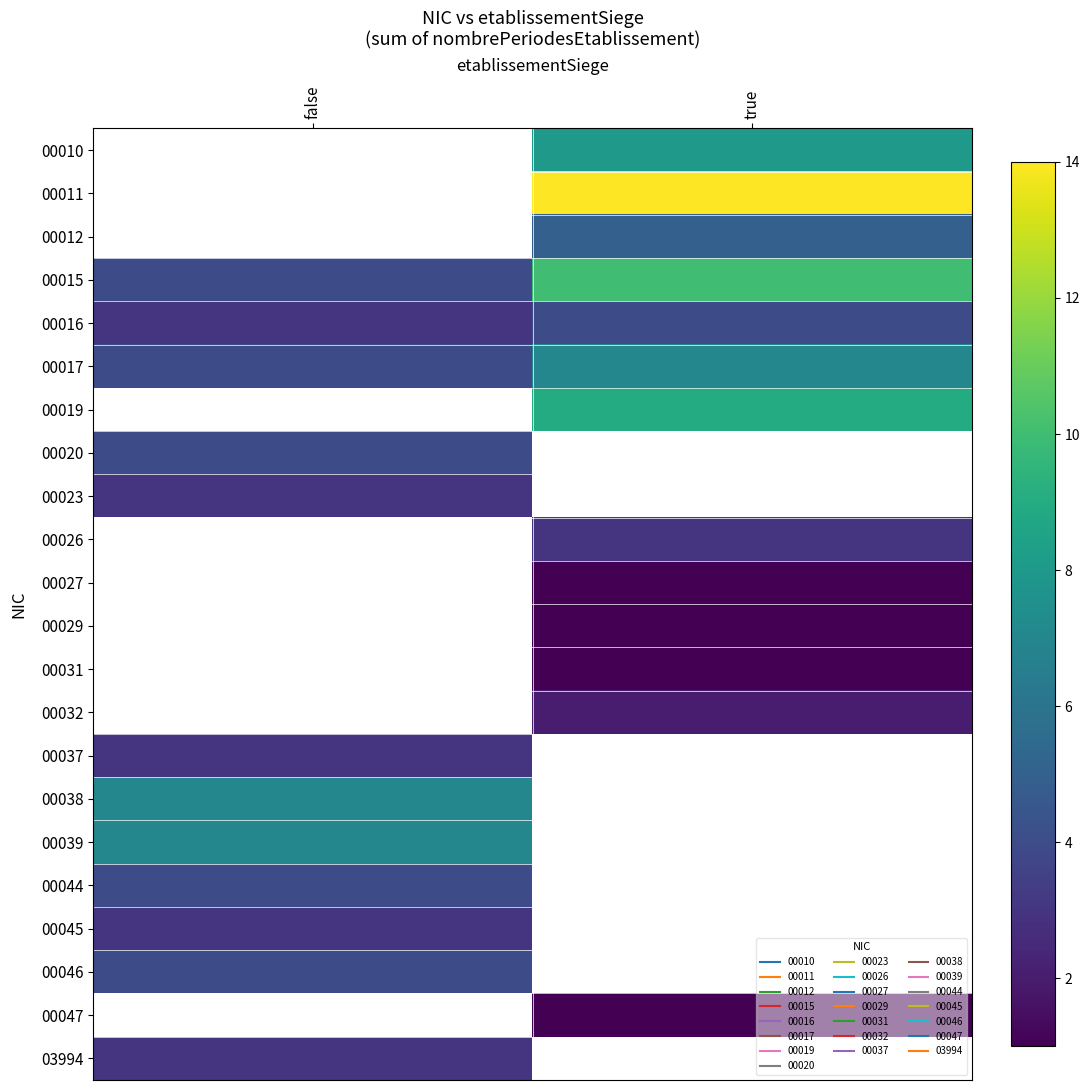

Between false and true, which is larger?

true